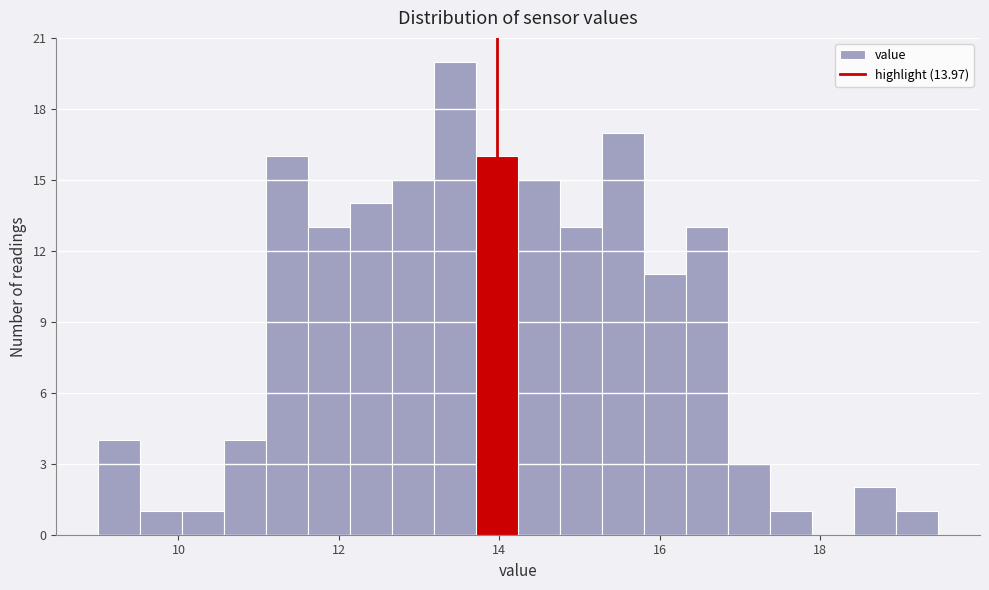

Around what value on the x-axis is the tallest bar? Give the approximate position of its centre, as read against the axis.

13.4